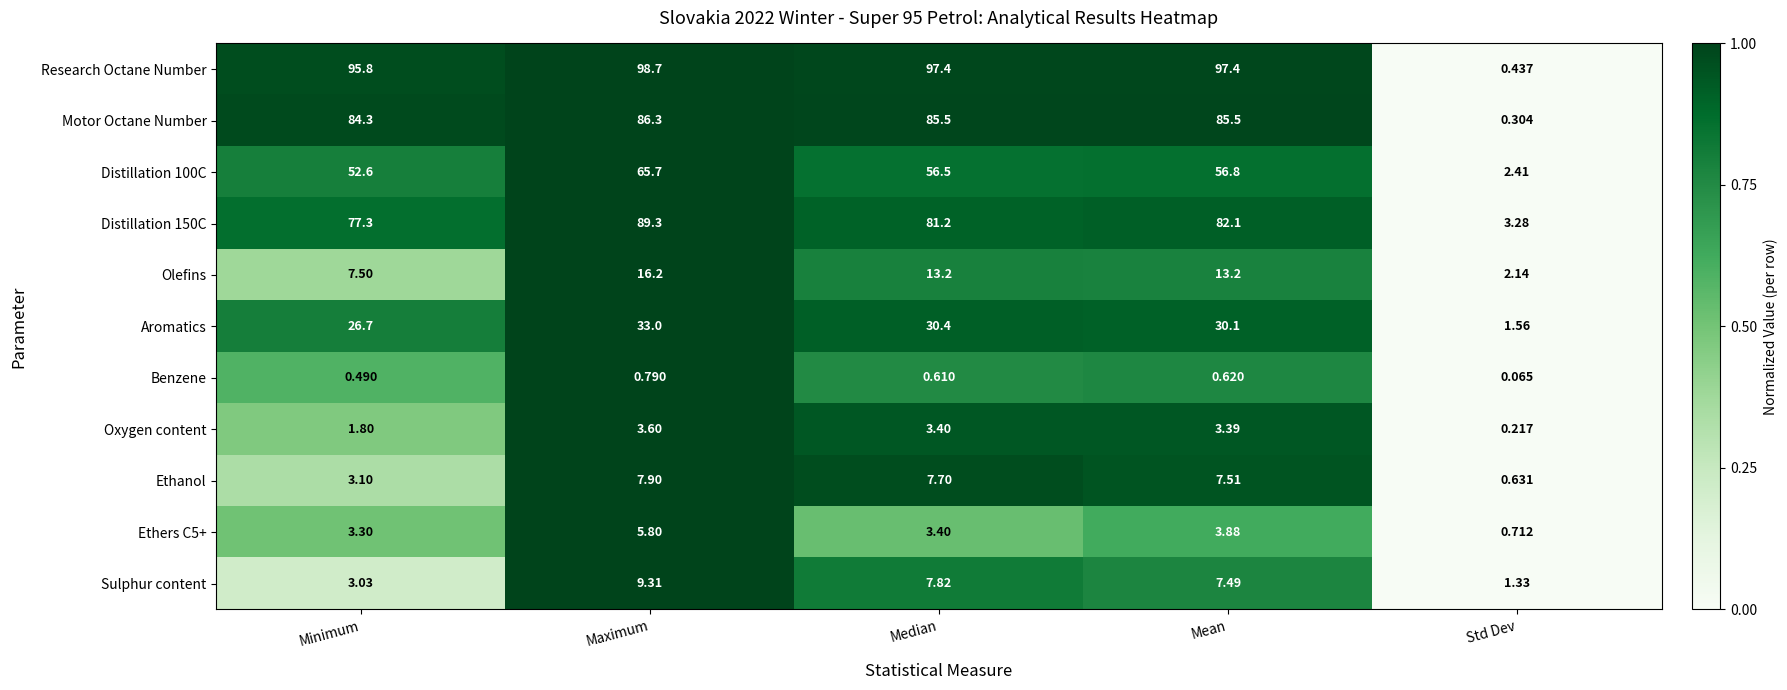

Which category has the highest value across all series?

Maximum